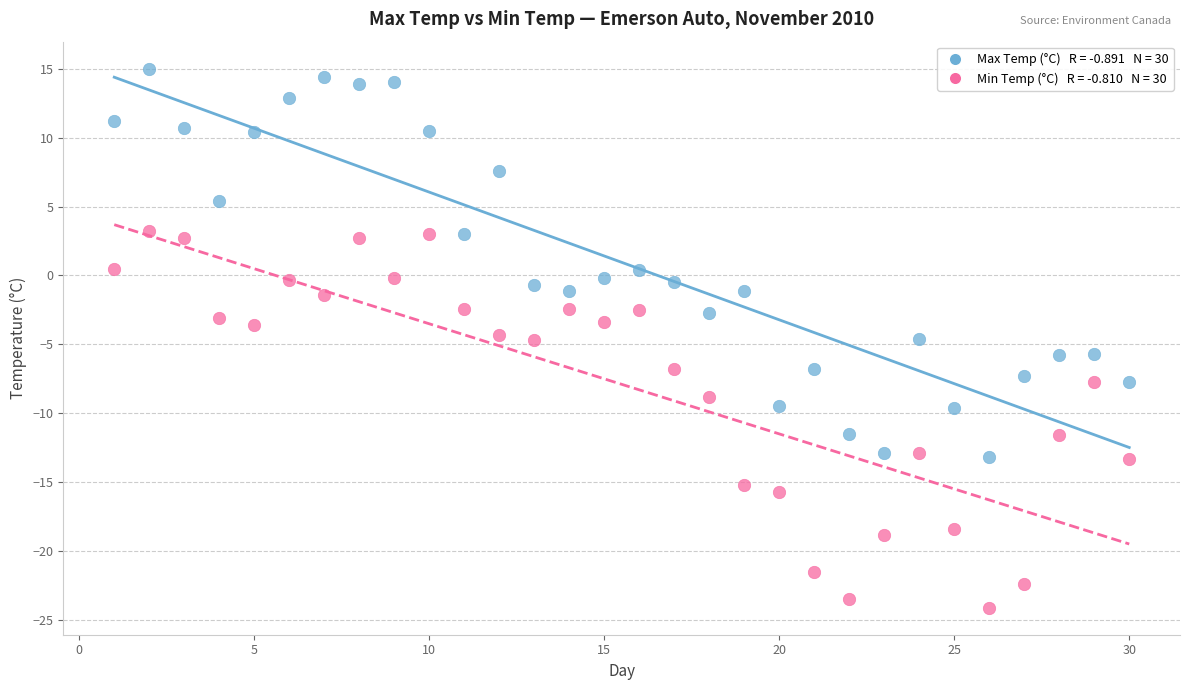

Across all data points, what is the range of Y values (max minus min)?

39.1